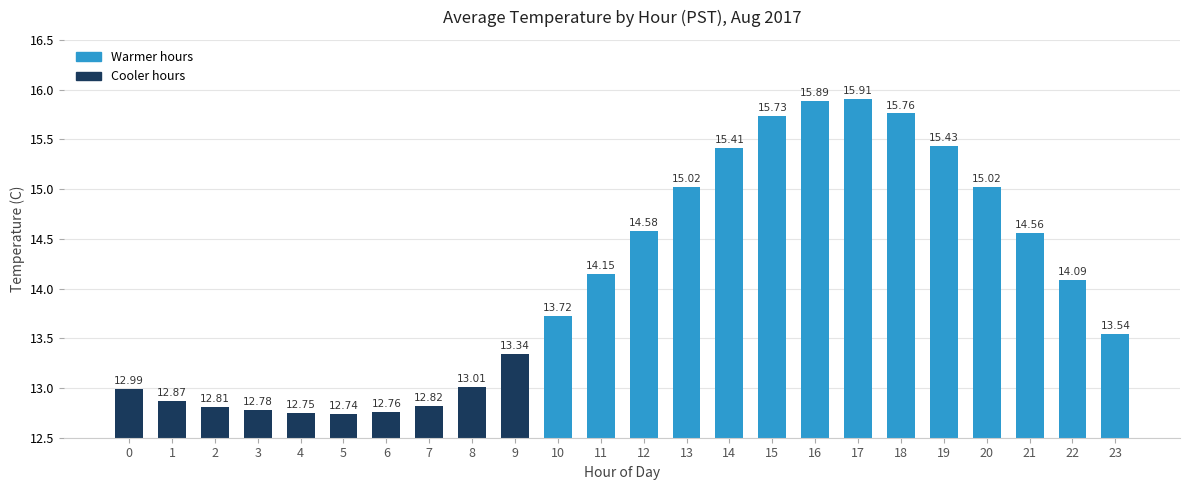

The value at 14 is 15.4. True or false?

True